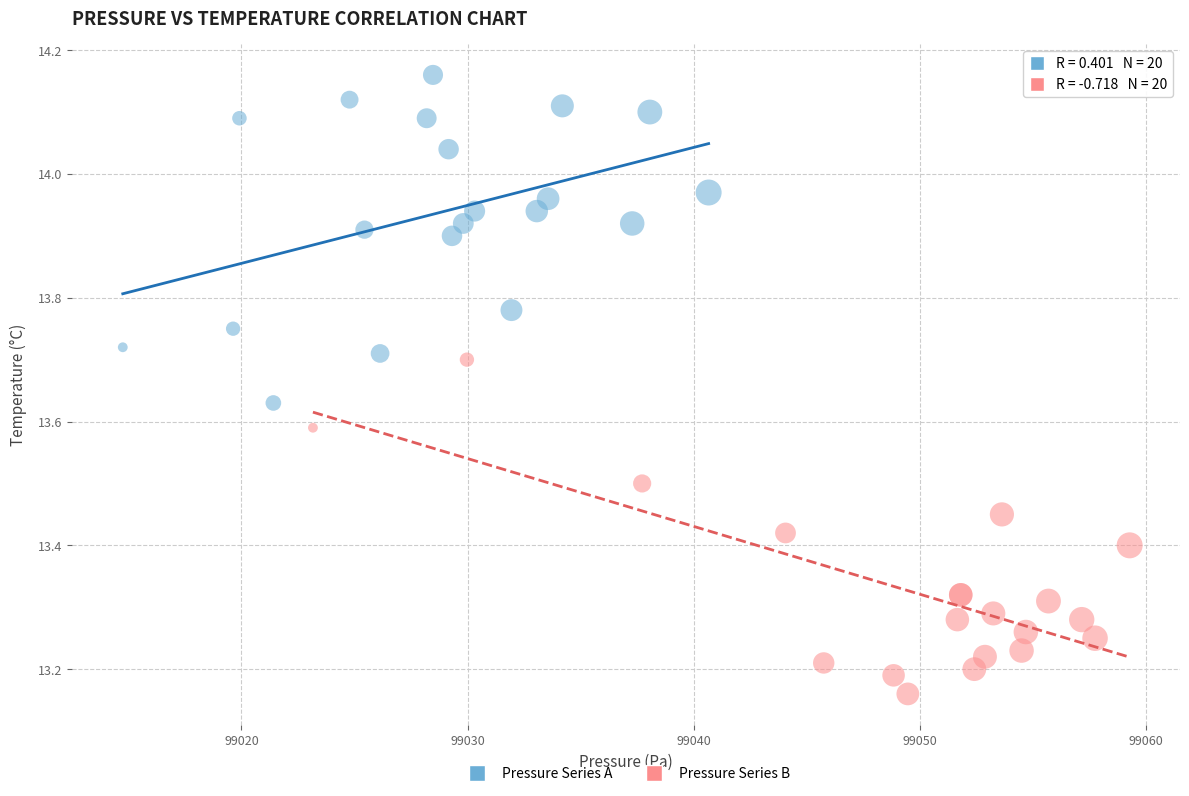

Which series has the widest spread of Y values?

Pressure Series B